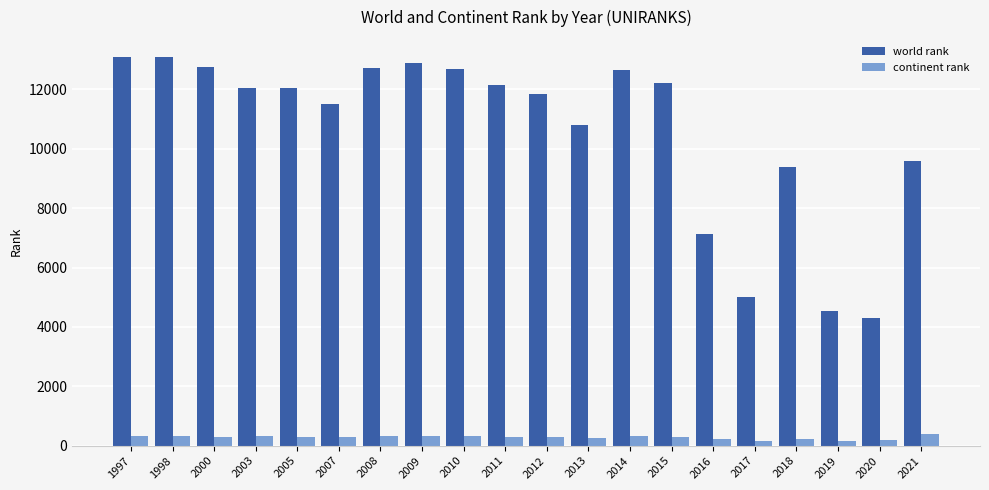

What is the minimum value for world rank?

4296